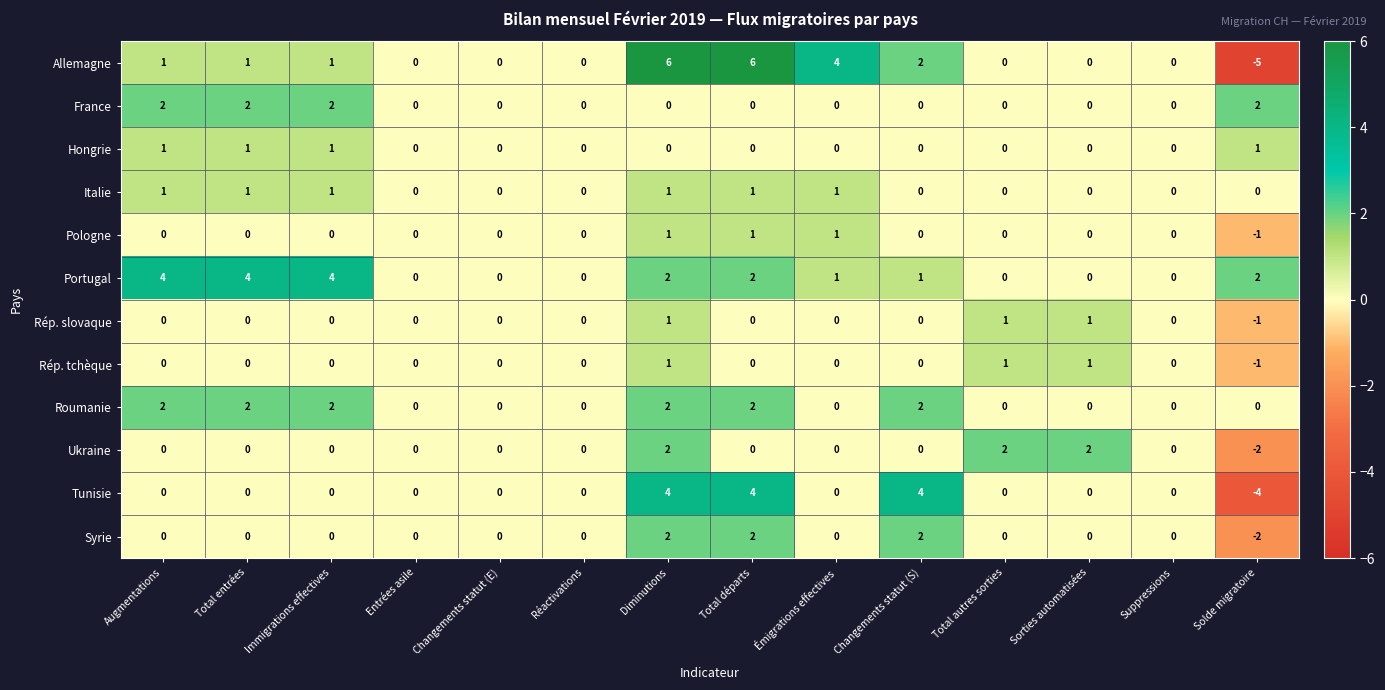

How many Pologne values are between 0 and 1?

13